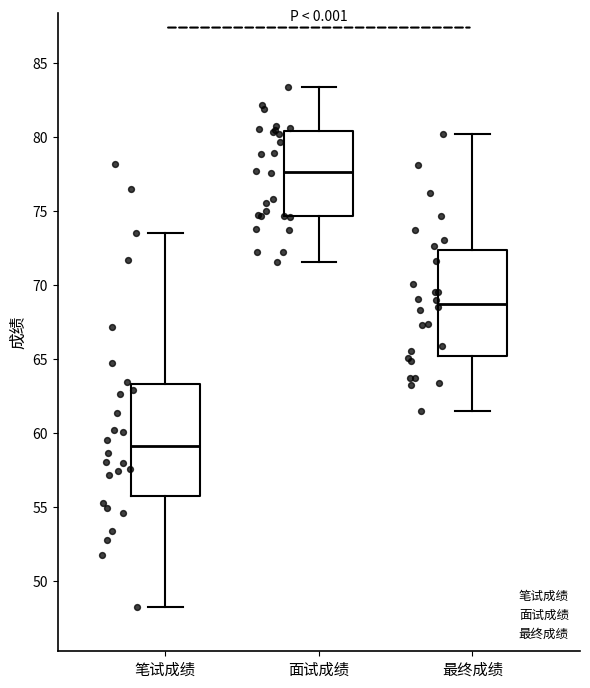

Where is the lower edge of the box for 面试成绩 on the y-axis? The values are not printed on the chart, so give them approximately, as read against the axis.

74.5